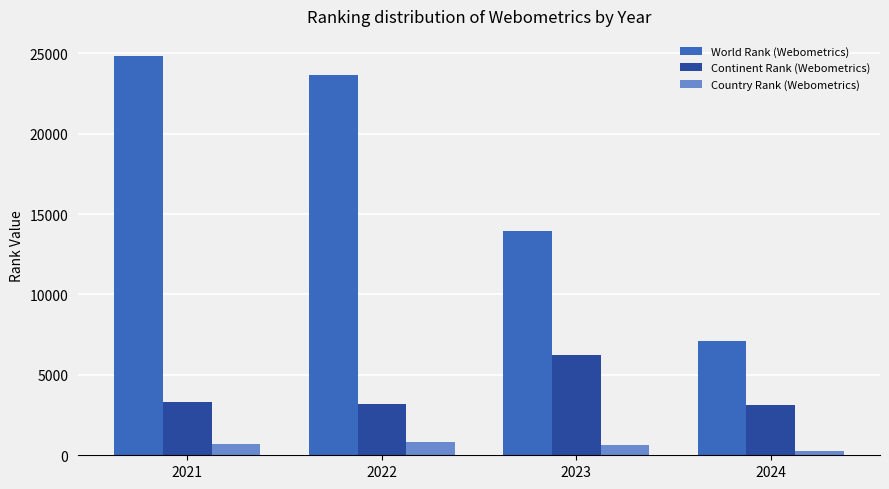

At which label is Continent Rank (Webometrics) closest to 4689?

2021